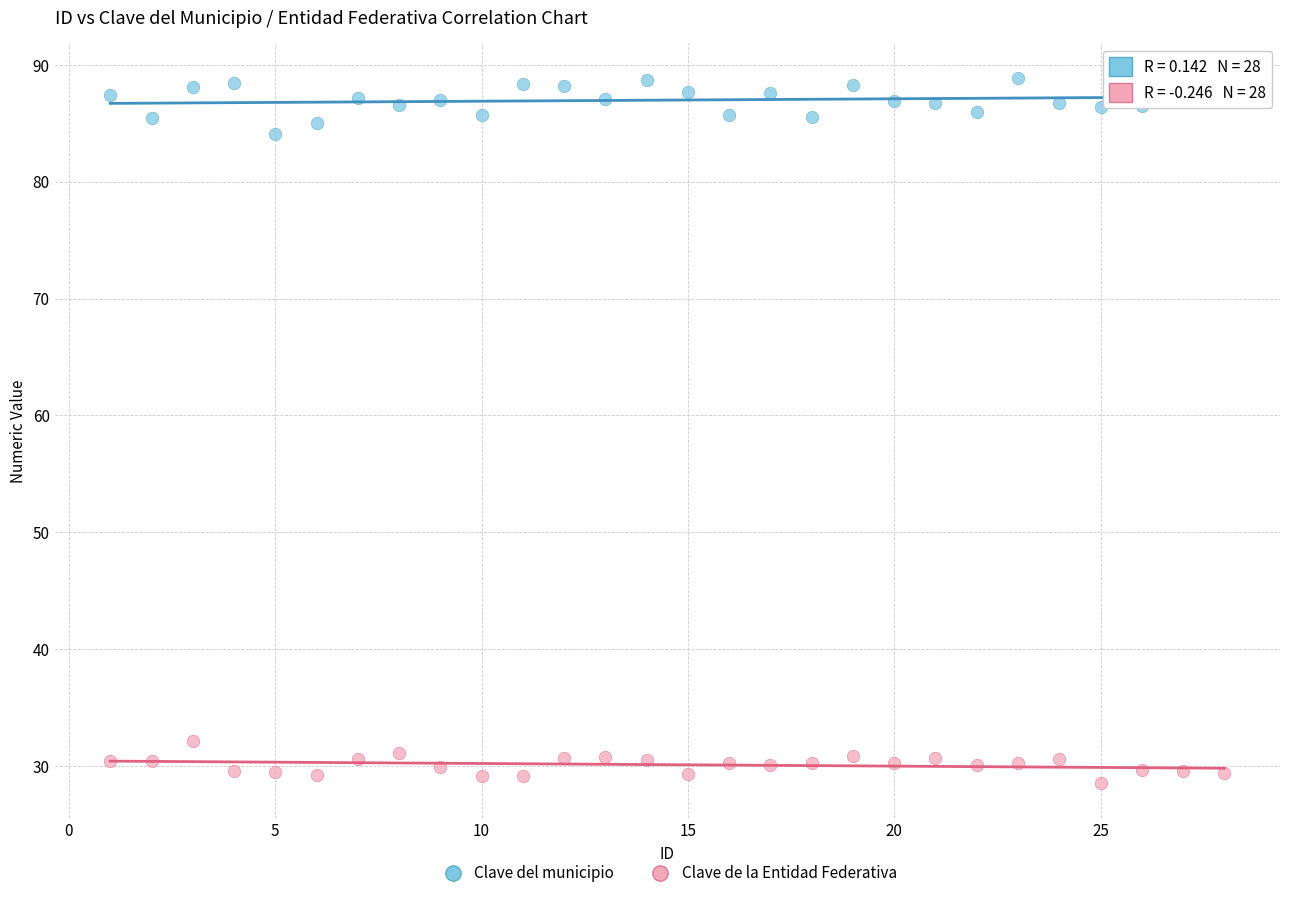

Across all data points, what is the range of X values (max minus min)?

27.0